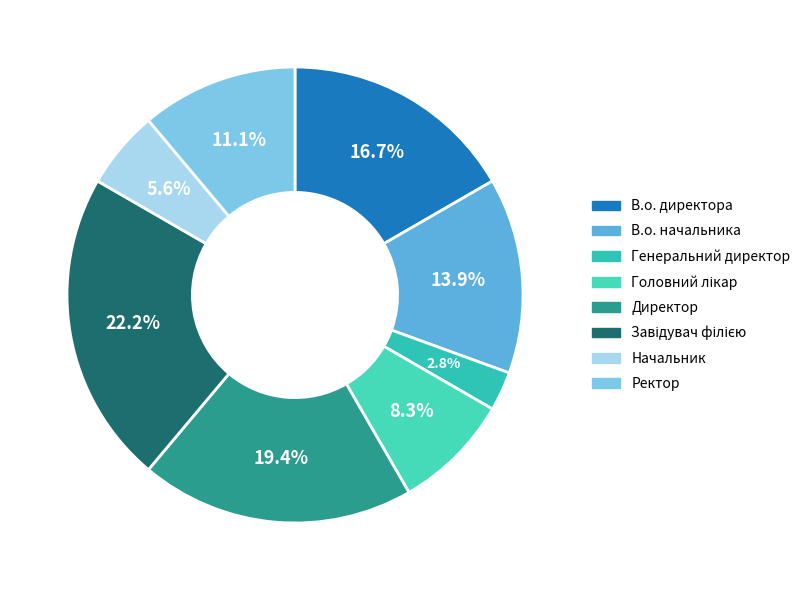

Do Генеральний директор and Завідувач філією together represent more than half of the pie?

No